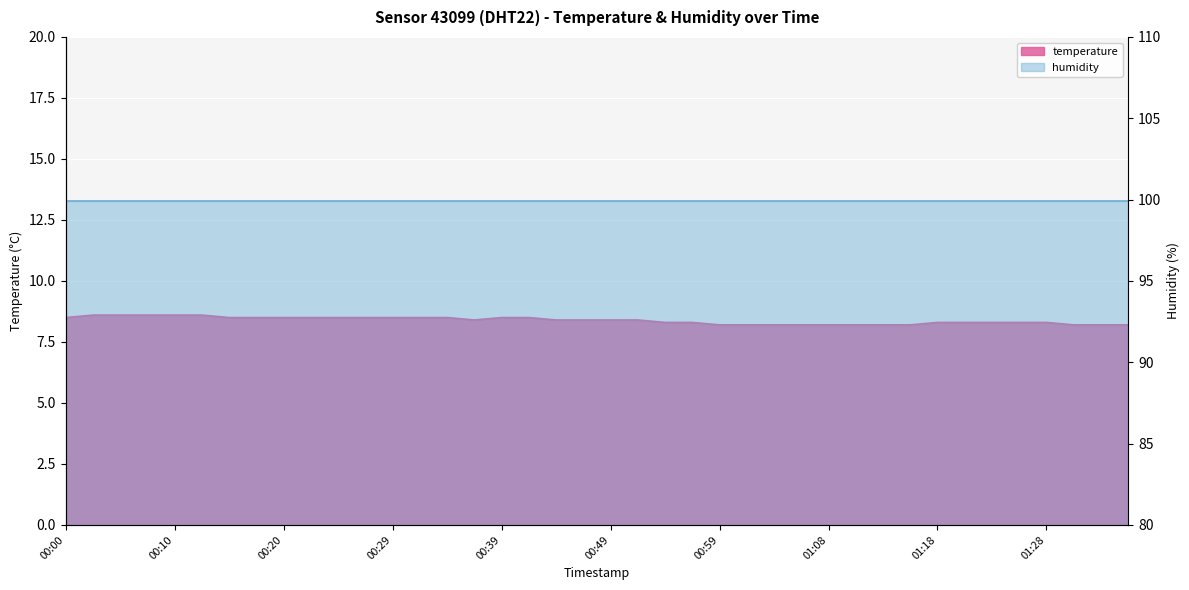

The value at 01:35 is 8.2. True or false?

True